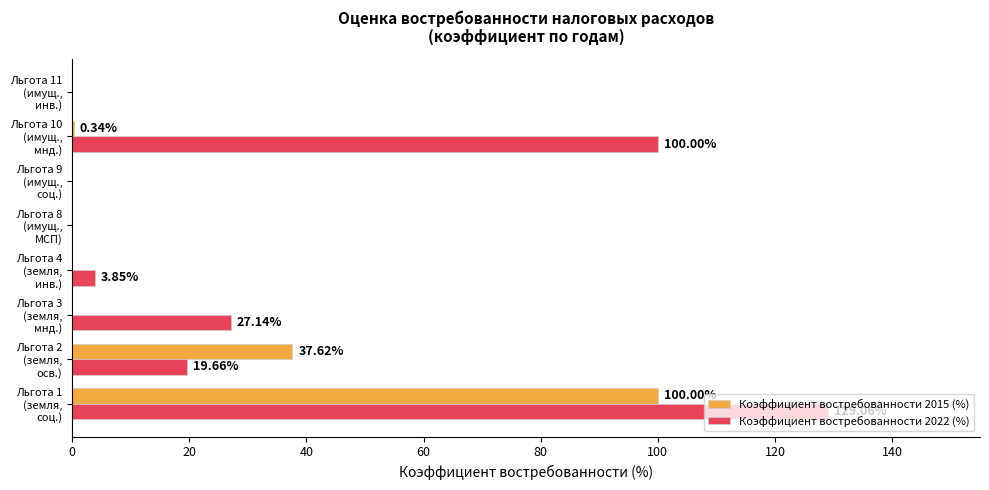

How many data points in Коэффициент востребованности 2022 (%) are above 19?

4